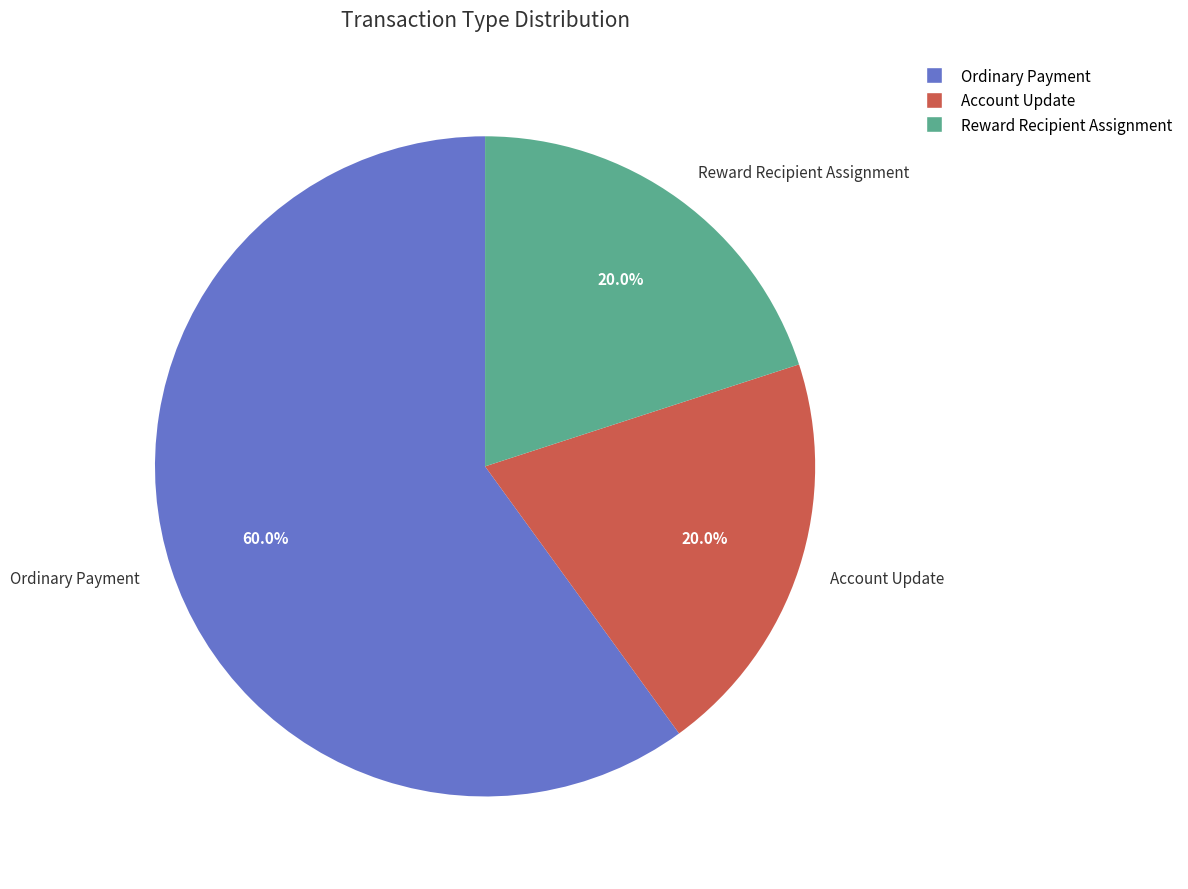

How many slices are in this pie chart?

3